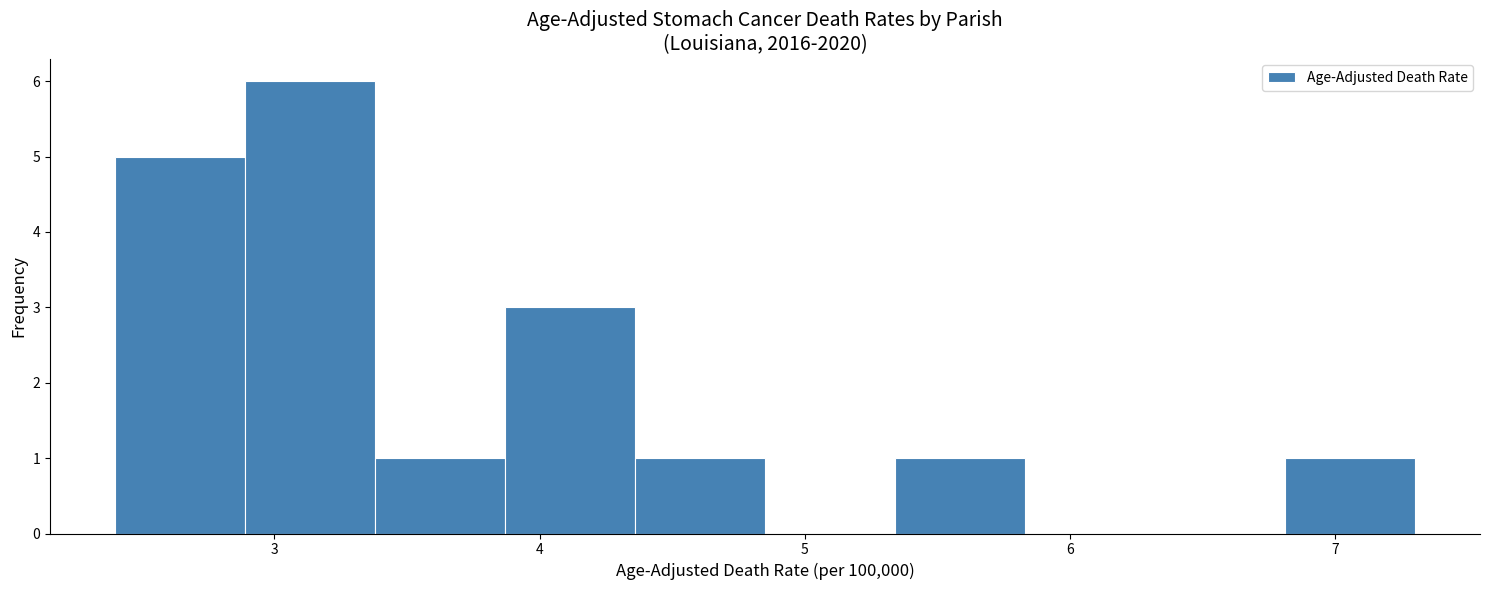

Reading left to right, transcribe this chart: for each bar, give the range it covers on the x-axis and its height. Neither the bar edges nor the heights are printed on the chart, so give them approximately, as read against the axes.

2.40 to 2.89: 5
2.89 to 3.38: 6
3.38 to 3.87: 1
3.87 to 4.36: 3
4.36 to 4.85: 1
4.85 to 5.34: 0
5.34 to 5.83: 1
5.83 to 6.32: 0
6.32 to 6.81: 0
6.81 to 7.30: 1